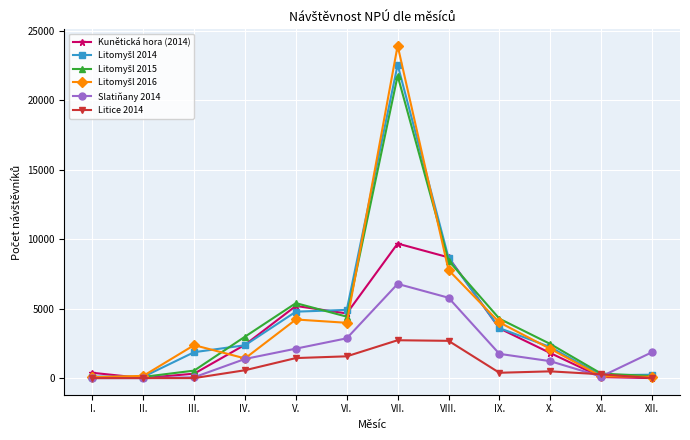

What is the label of the 11th point from the left?

XI.